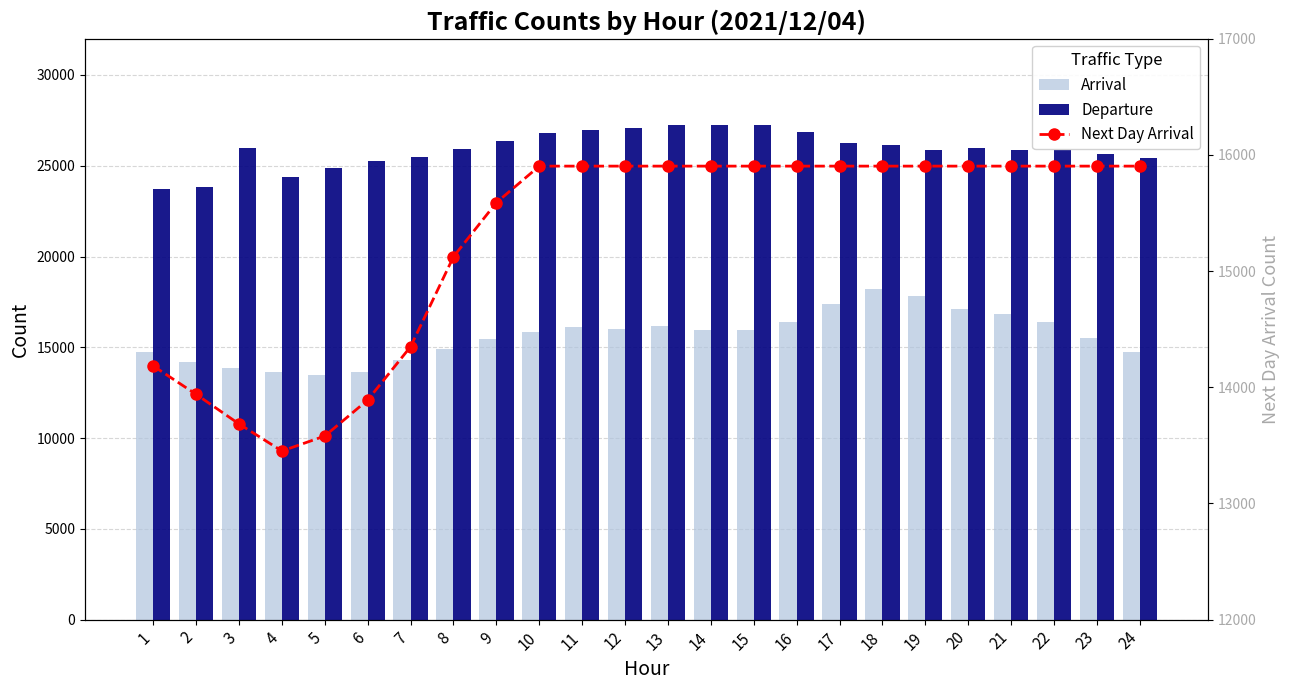

Reading left to right, list all the values displayed in this chart.

Arrival: 14752	14190	13854	13620	13483	13632	14308	14889	15439	15819	16114	15985	16172	15963	15943	16387	17384	18198	17809	17133	16856	16380	15514	14767
Departure: 23708	23802	26002	24371	24866	25249	25463	25909	26364	26794	26988	27075	27263	27235	27231	26865	26246	26143	25869	25966	25845	25889	25662	25401
Next Day Arrival: 14183	13939	13684	13451	13580	13890	14349	15123	15589	15903	15903	15903	15903	15903	15903	15903	15903	15903	15903	15903	15903	15903	15903	15903